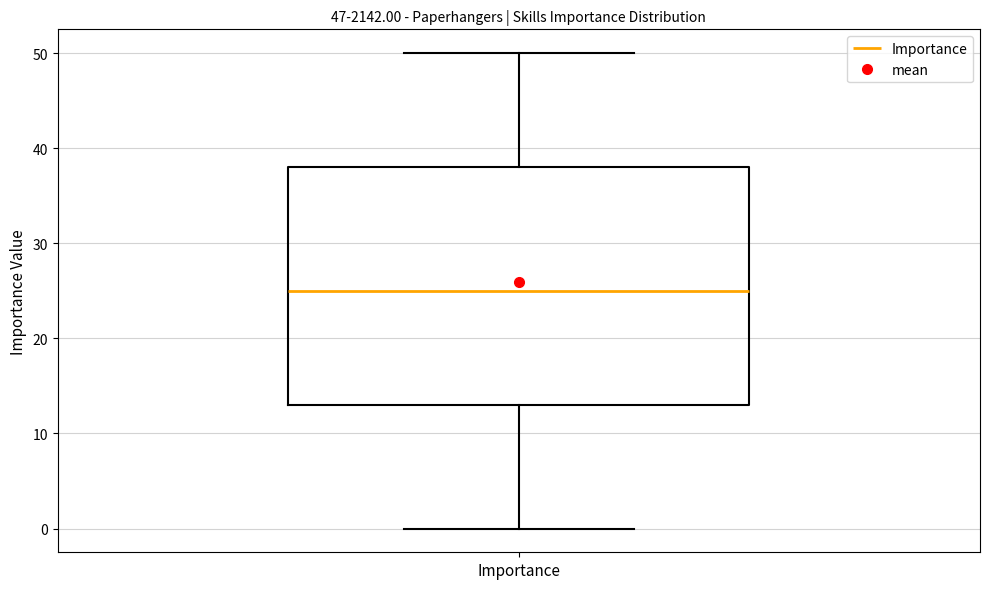

Transcribe this box plot: give where the median line is, the range the box spans, and where the two whiskers end, as read against the y-axis. The values are not printed on the chart, so give them approximately, as read against the axis.

median 25, box 13 to 38, whiskers 0 to 50